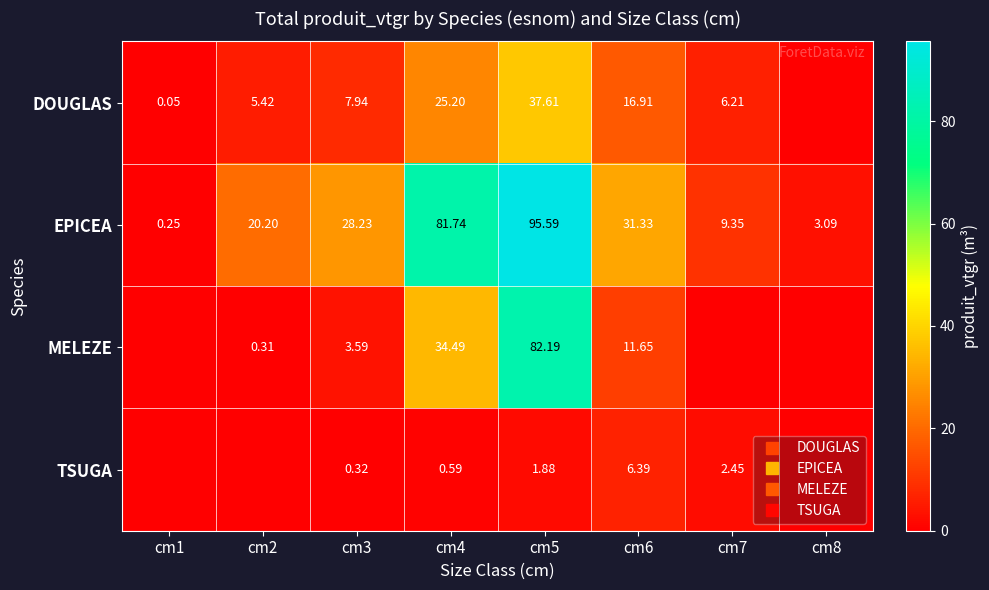

What is the difference between the highest and lowest values at cm2?

20.2